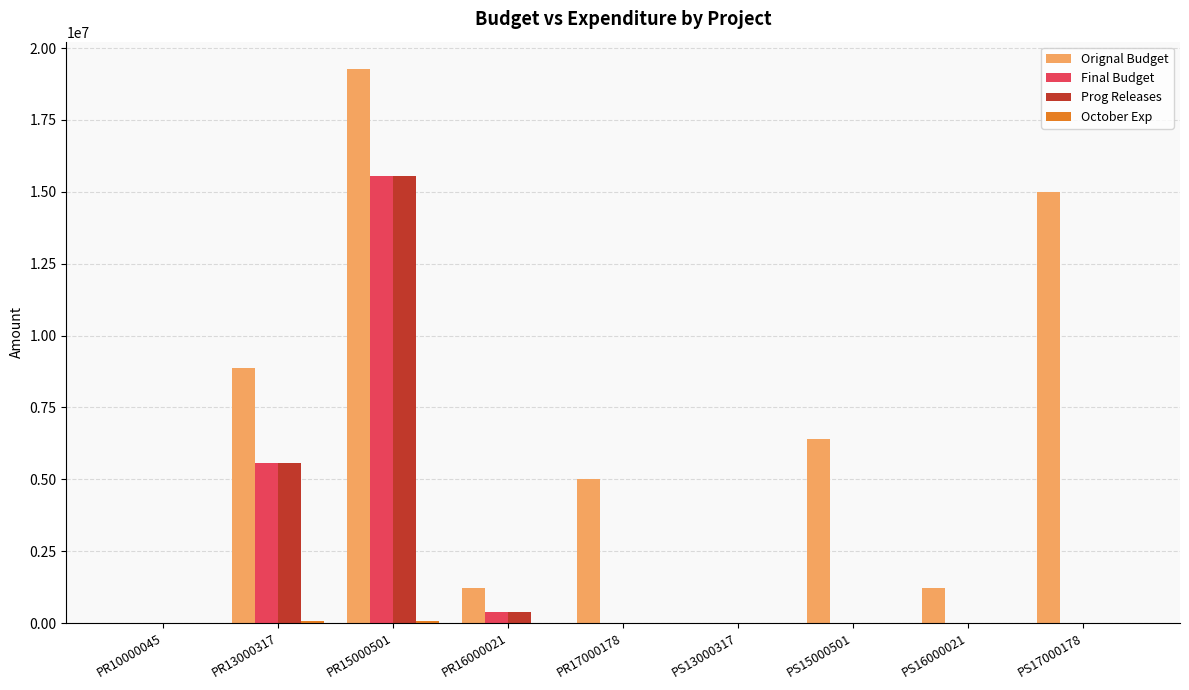

Which series has the largest total across all categories?

Orignal Budget